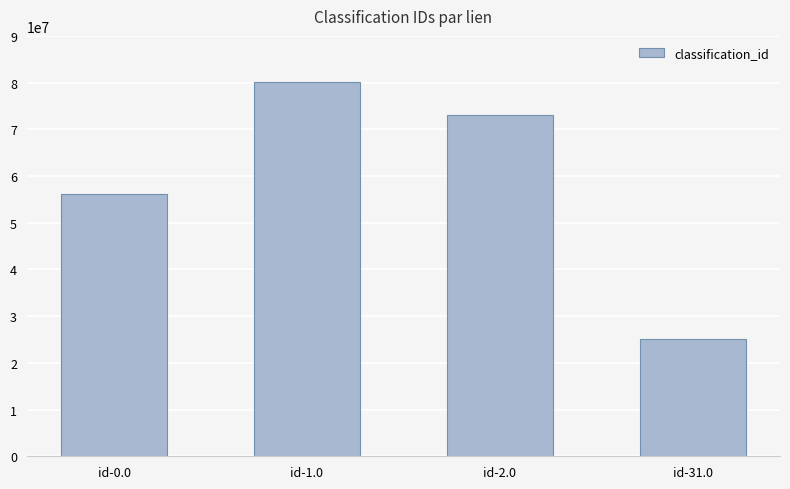

Does the chart contain stacked bars?

No